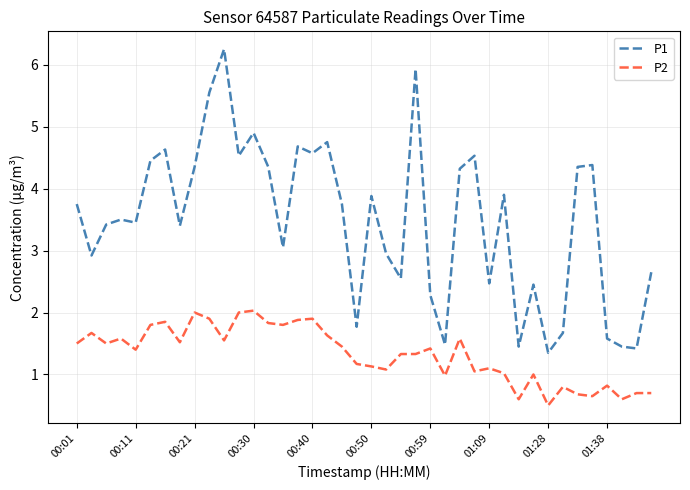

Rank the series by their average value, from highest to lowest.

P1, P2